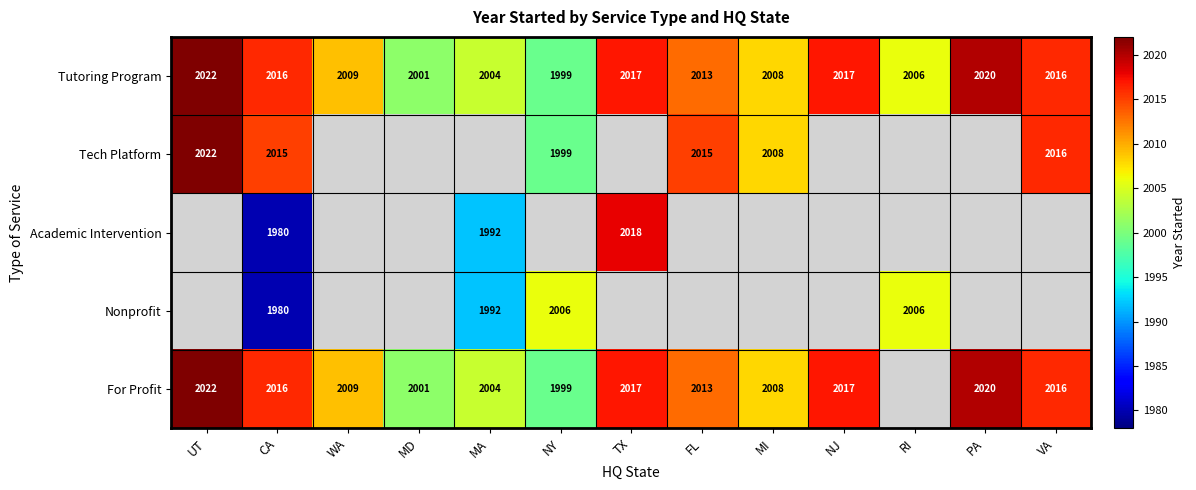

How many values in the Tutoring Program series are below 2013?

6